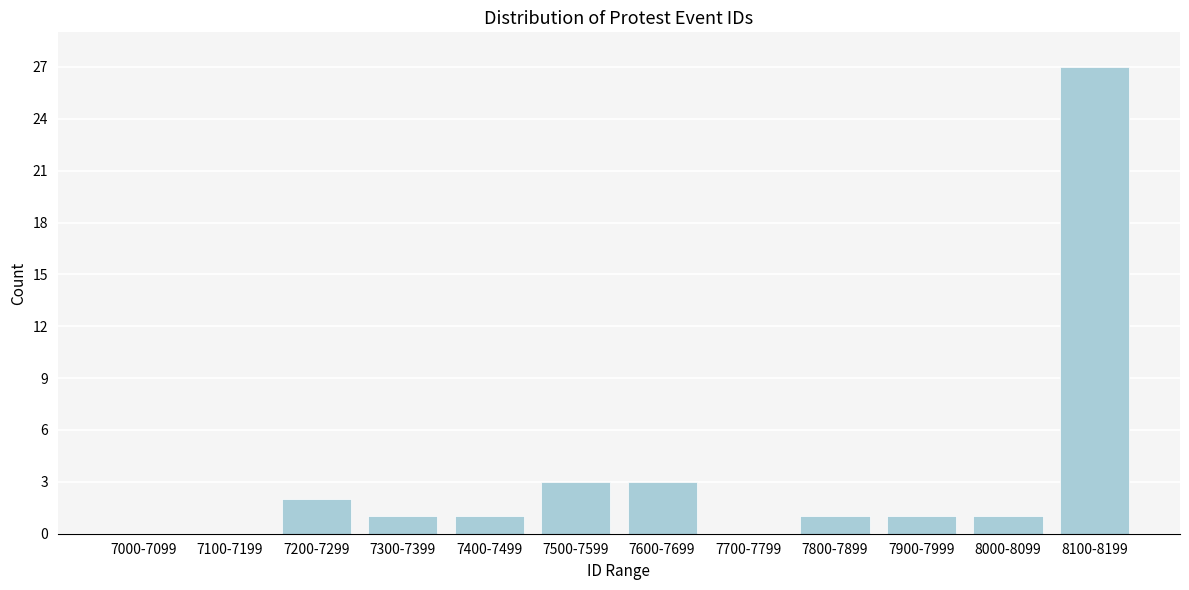

Reading right to left, list all the values displayed in this chart.

8100-8199=27	8000-8099=1	7900-7999=1	7800-7899=1	7700-7799=0	7600-7699=3	7500-7599=3	7400-7499=1	7300-7399=1	7200-7299=2	7100-7199=0	7000-7099=0